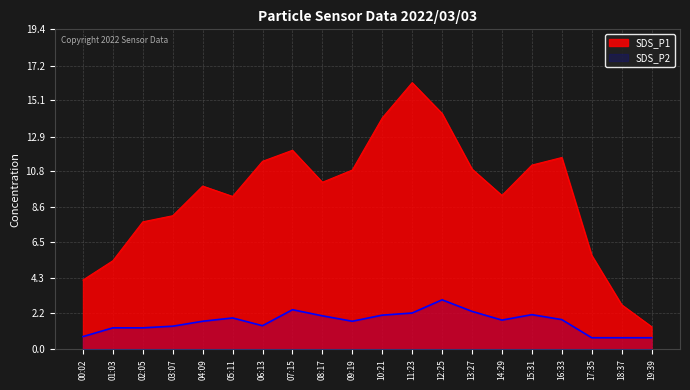

What are all the series names shown in the legend?

SDS_P1, SDS_P2